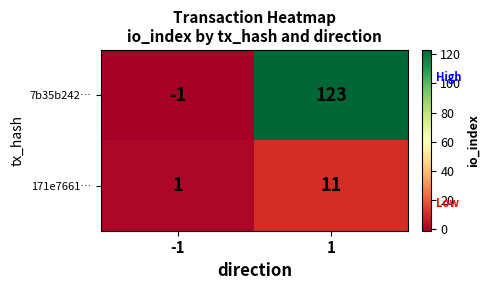

Read the 7b35b242… value at 1.

123